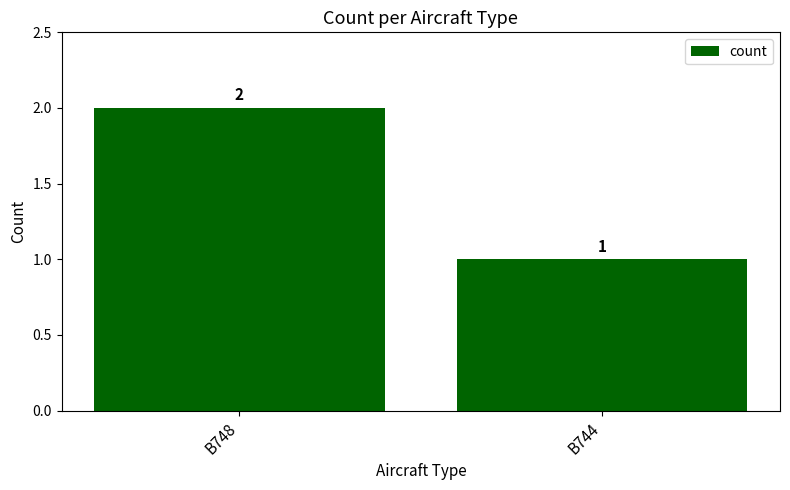

Is it true that the value at B748 is 3?

False